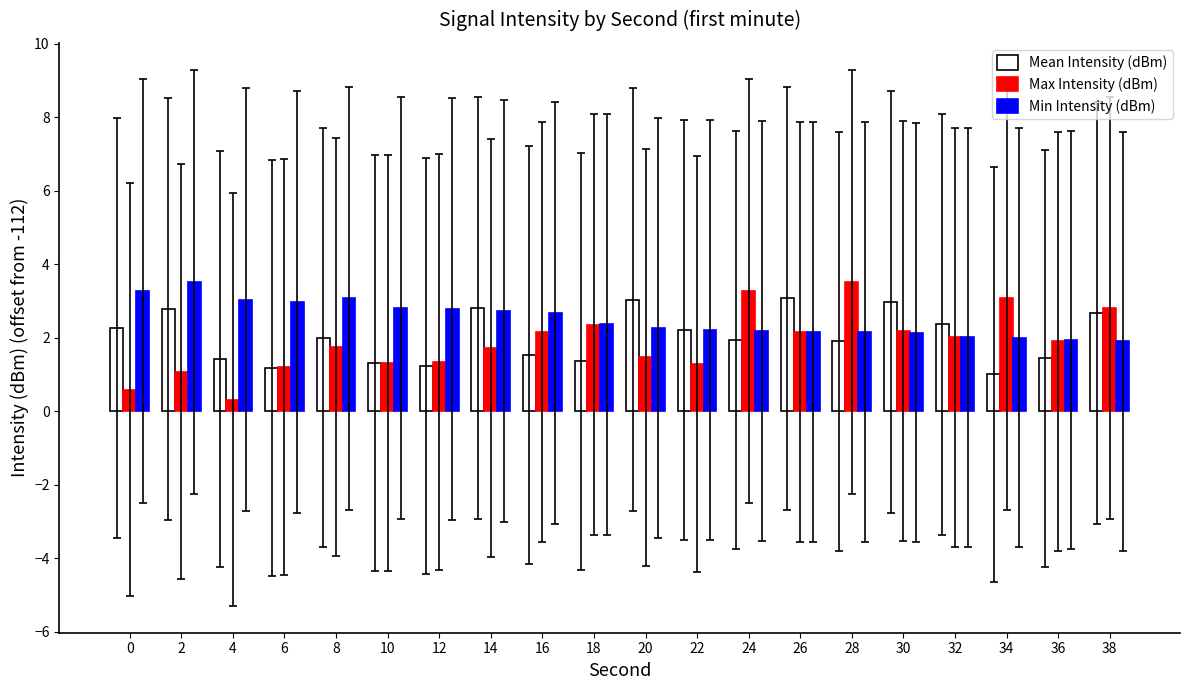

What is the sum of all Mean Intensity (dBm) values?

40.4